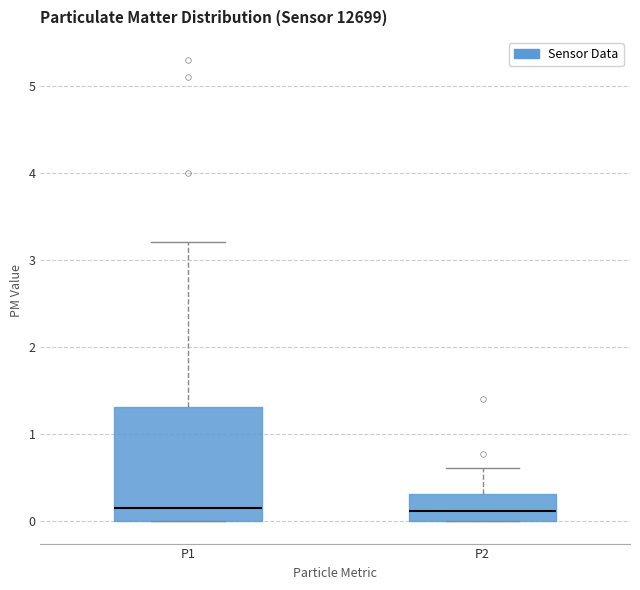

Where is the upper edge of the box for P2 on the y-axis? The values are not printed on the chart, so give them approximately, as read against the axis.

0.3